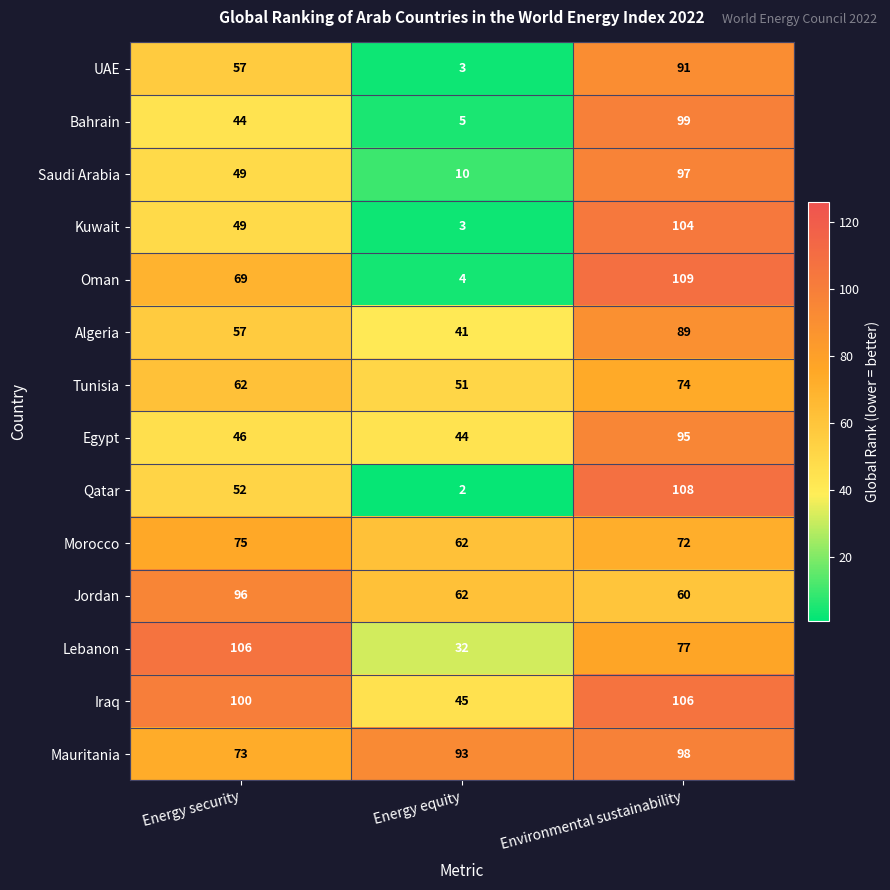

What is the difference between the maximum and second lowest values in the Morocco series?

3